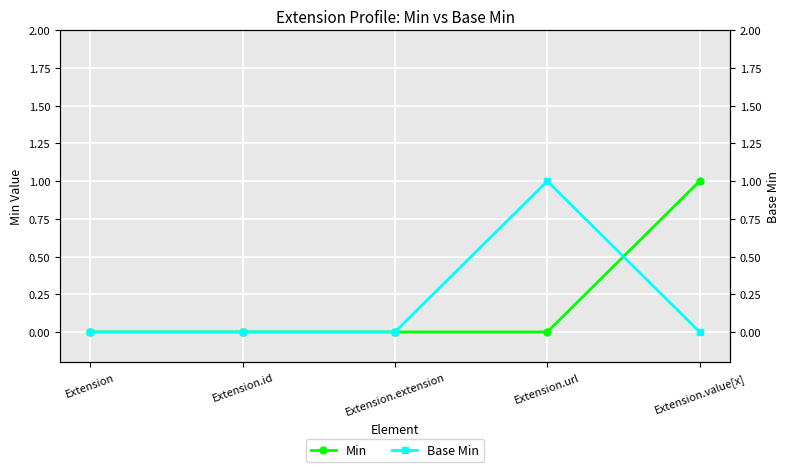

At how many categories does at least one series exceed 0?

2